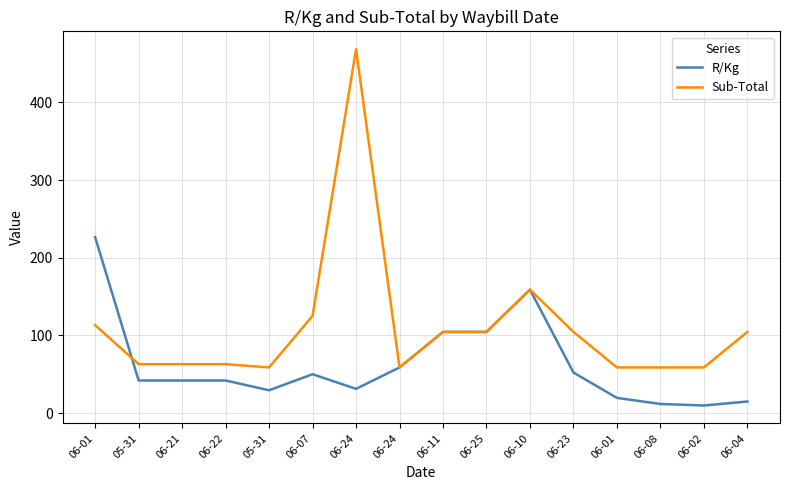

Between 06-22 and 06-10, which series saw the biggest shift?

R/Kg